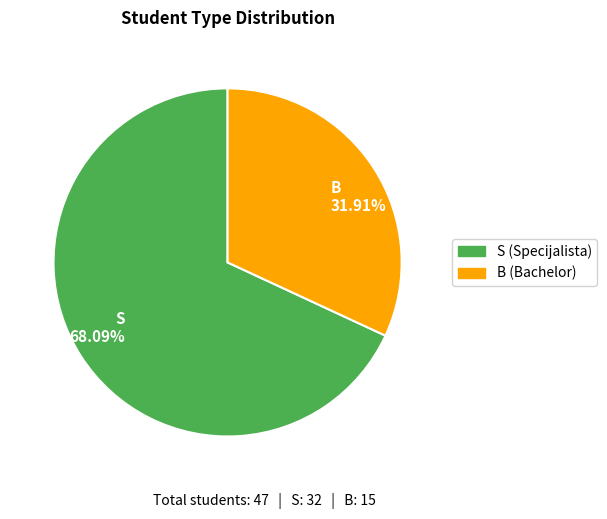

To the nearest percent, what percentage of the pie is S?

68%